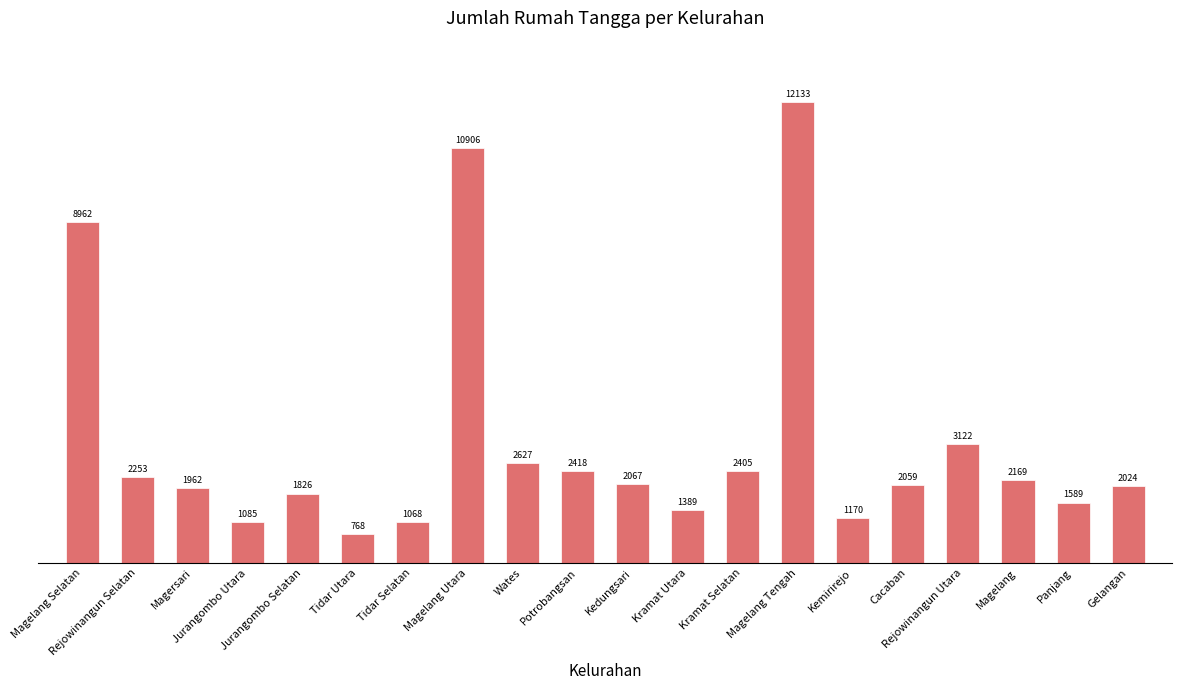

Approximately how many times larger is the value at Magelang Tengah compared to Rejowinangun Selatan?

5.4